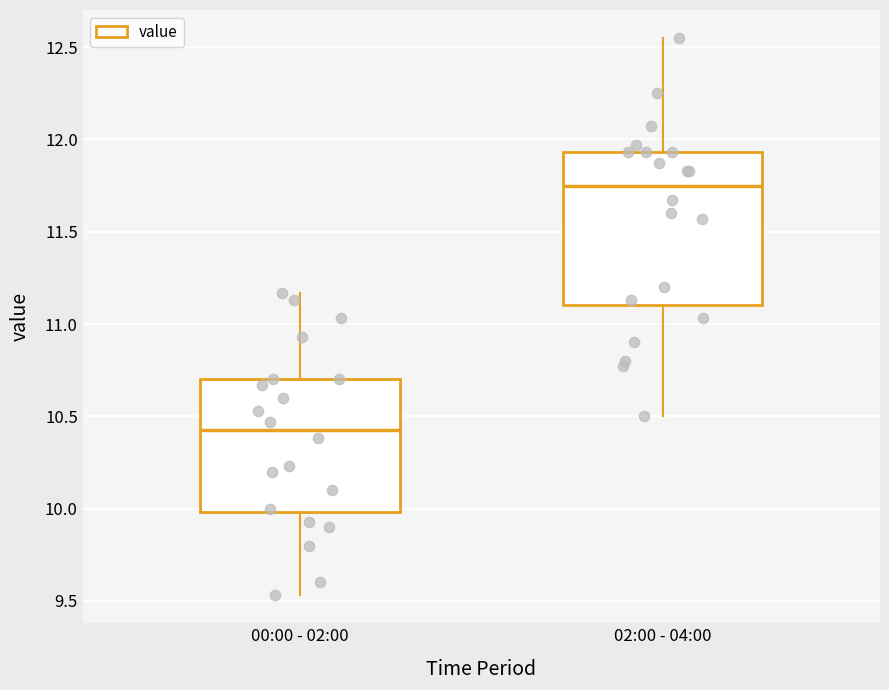

Comparing the boxes themselves (not the whiskers), which one is the tallest?

02:00 - 04:00